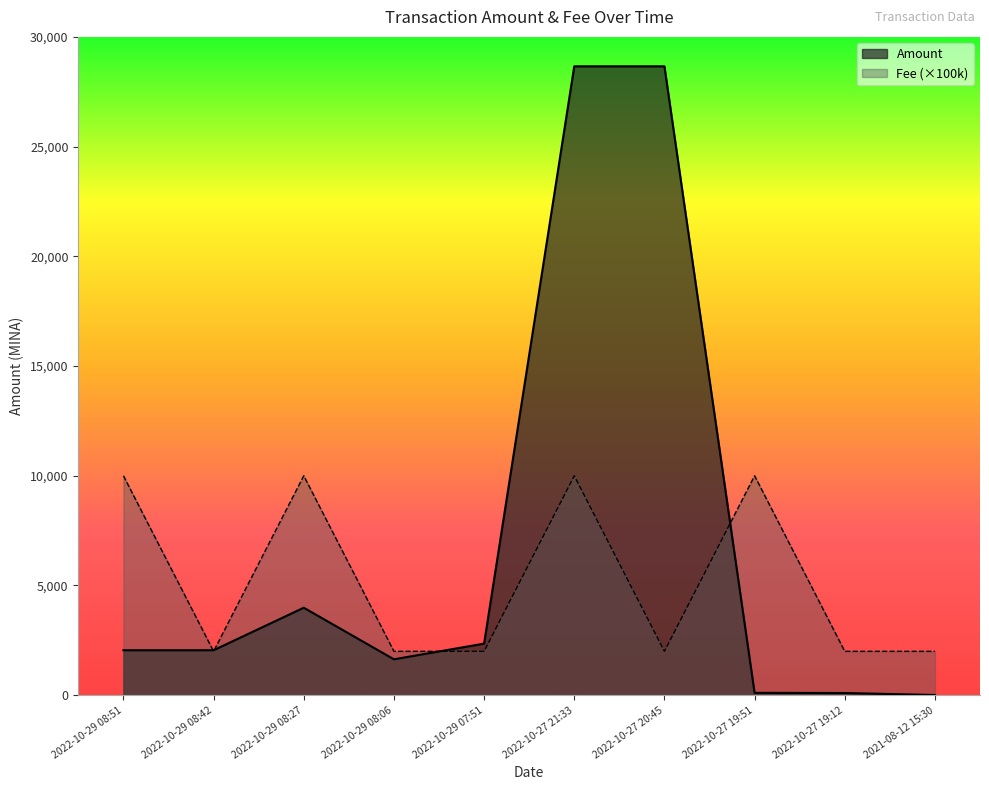

Which series changed the most between 2022-10-29 08:06 and 2022-10-27 20:45?

Amount